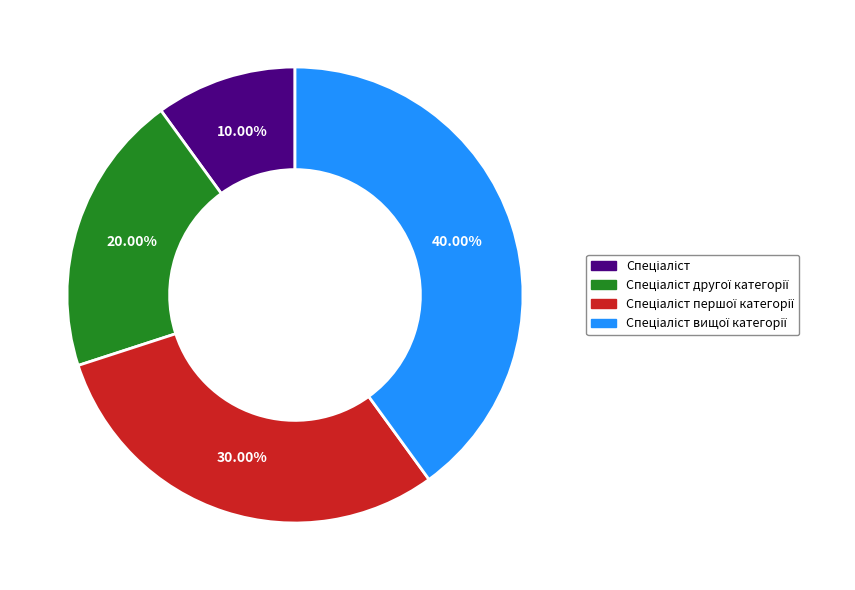

Is there any slice that represents more than half of the pie?

No